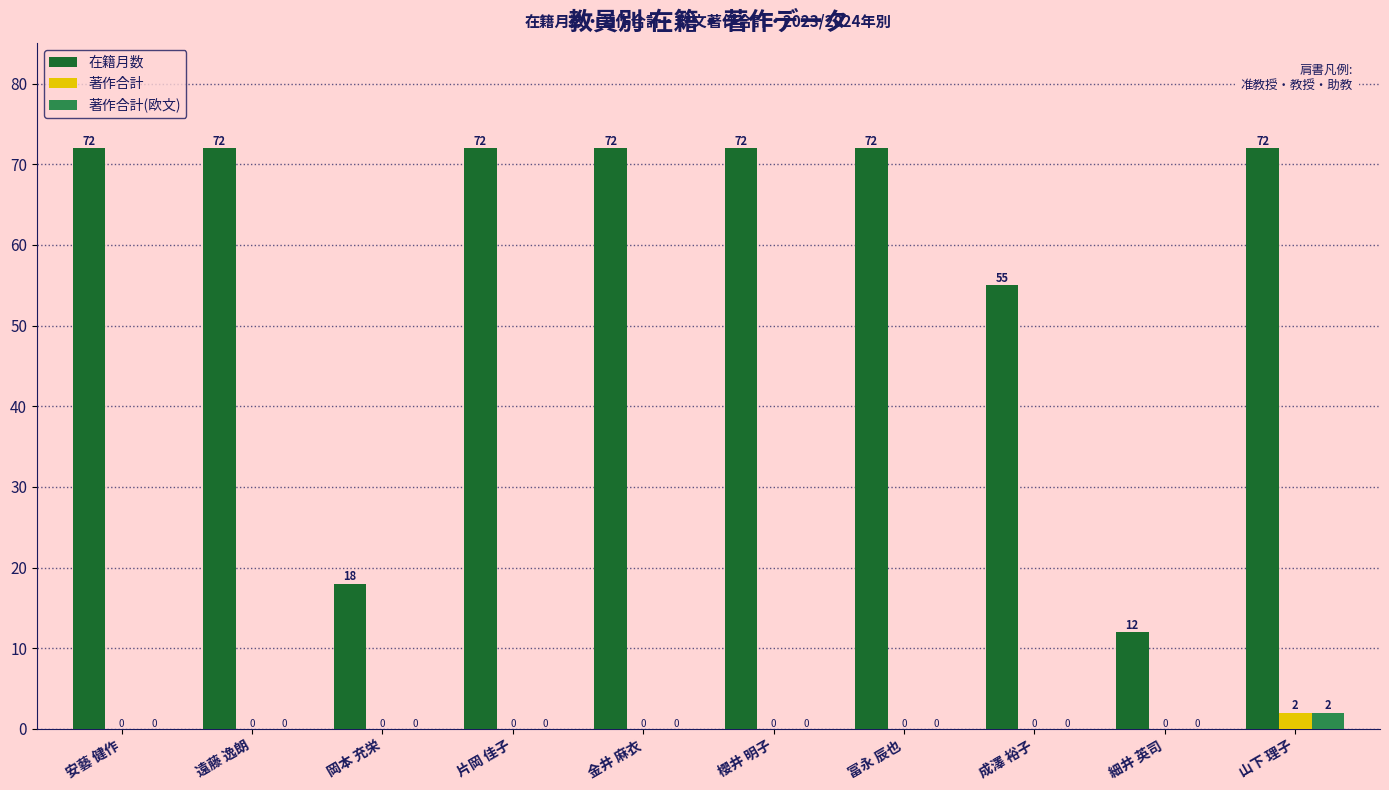

What is the average value of the 在籍月数 series?

59